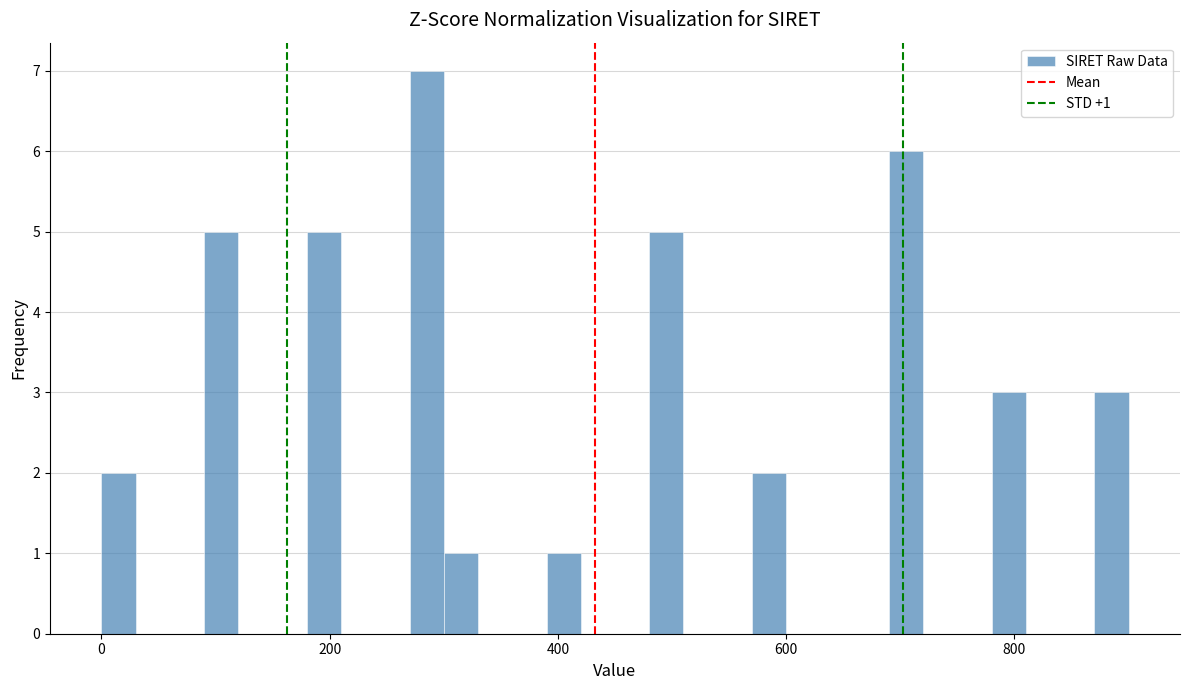

Around what value on the x-axis is the tallest bar? Give the approximate position of its centre, as read against the axis.

280